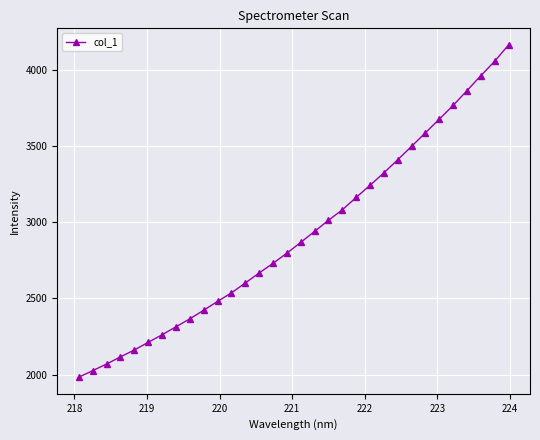

What is the average value?

2917.6